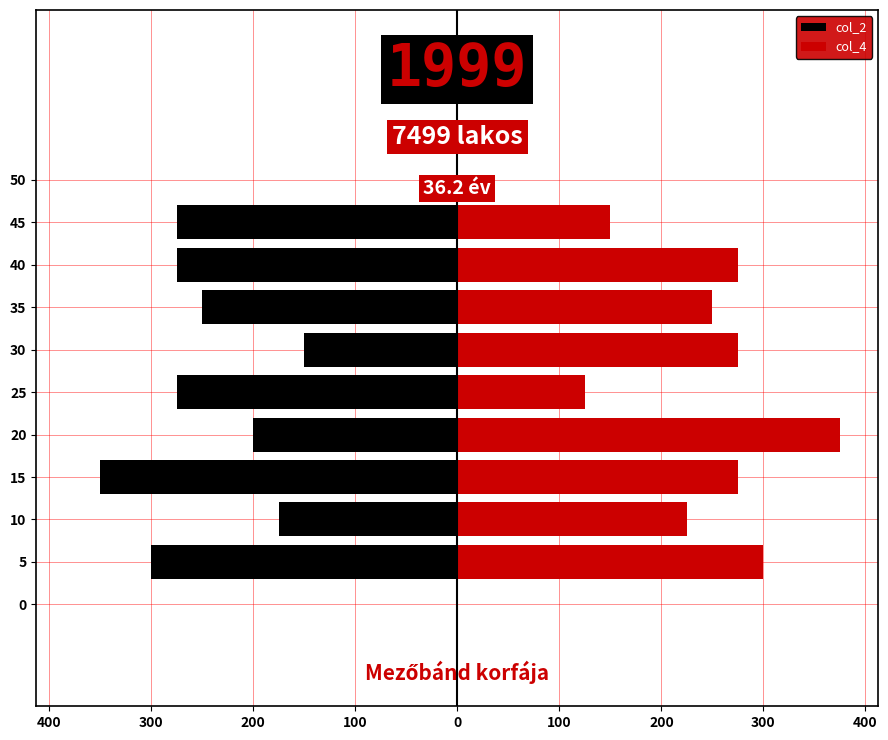

The col_2 series shows -182 at 15. True or false?

False